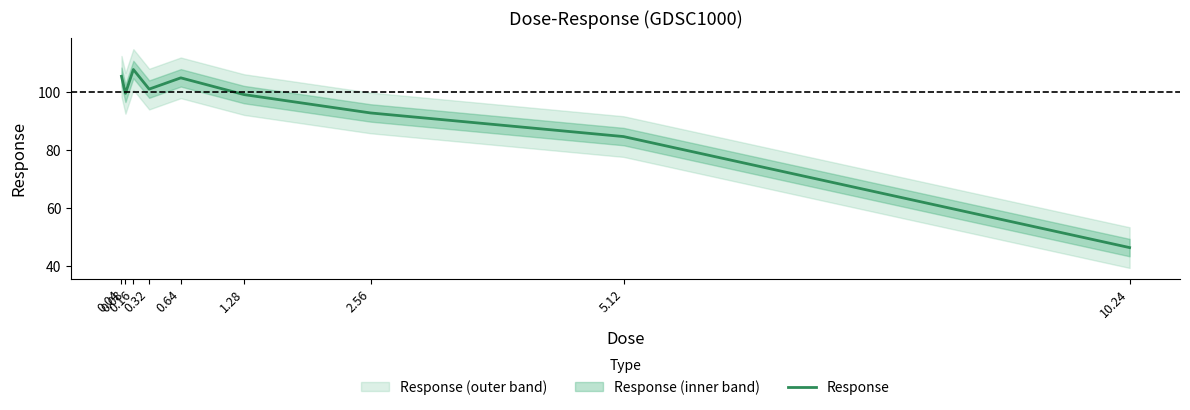

Reading left to right, what are all the values shown in this chart?

105.3	99.5	107.7	100.9	104.8	99.1	92.7	84.6	46.4